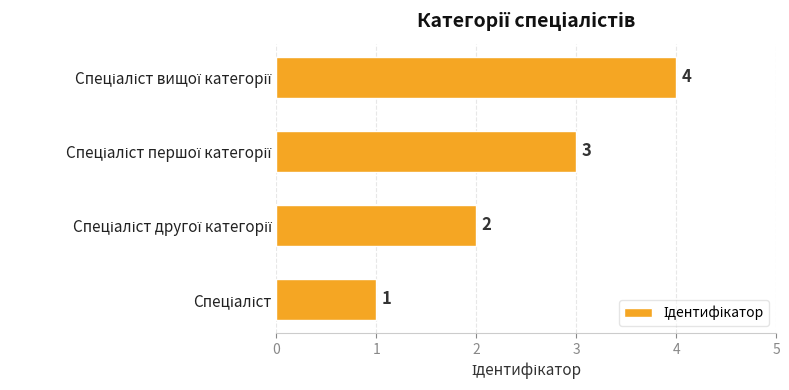

Count the values in the range 2 to 4.

3